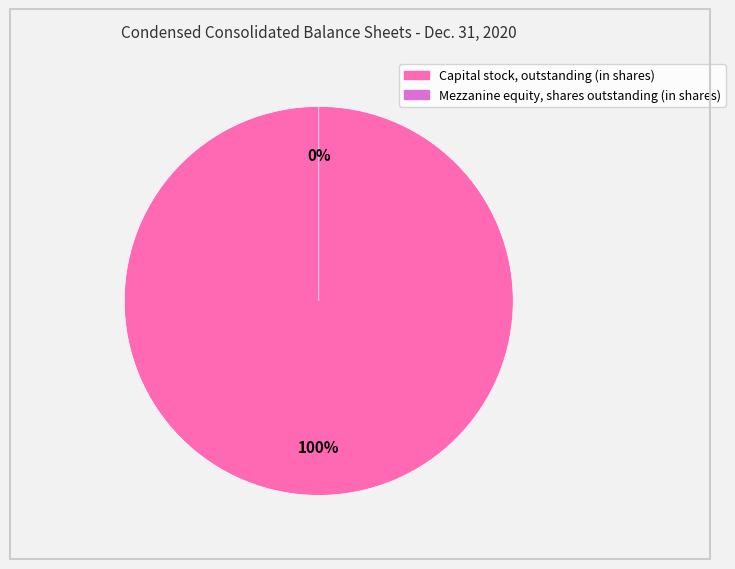

Does any single category account for the majority?

Yes